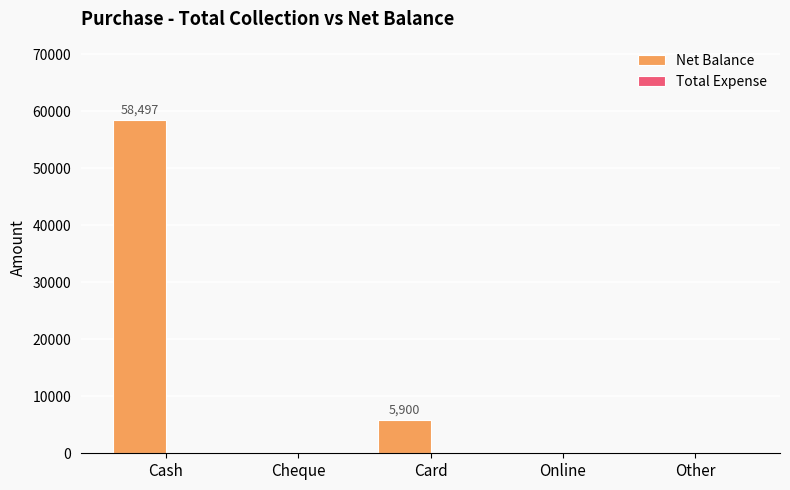

Are the bars horizontal?

No